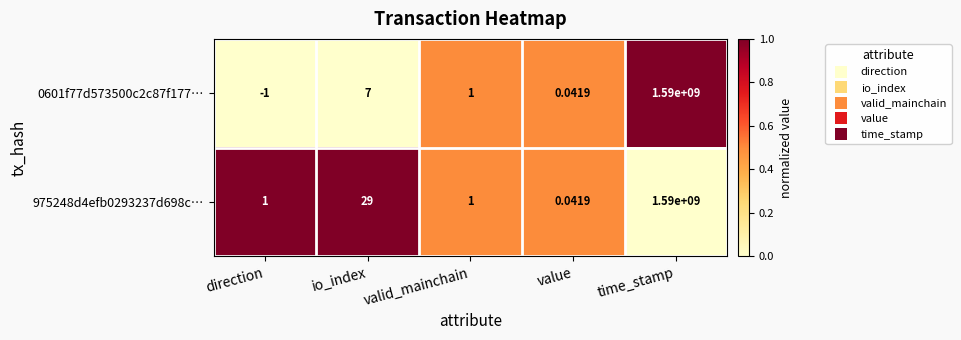

Which label corresponds to the smallest value in the chart?

direction